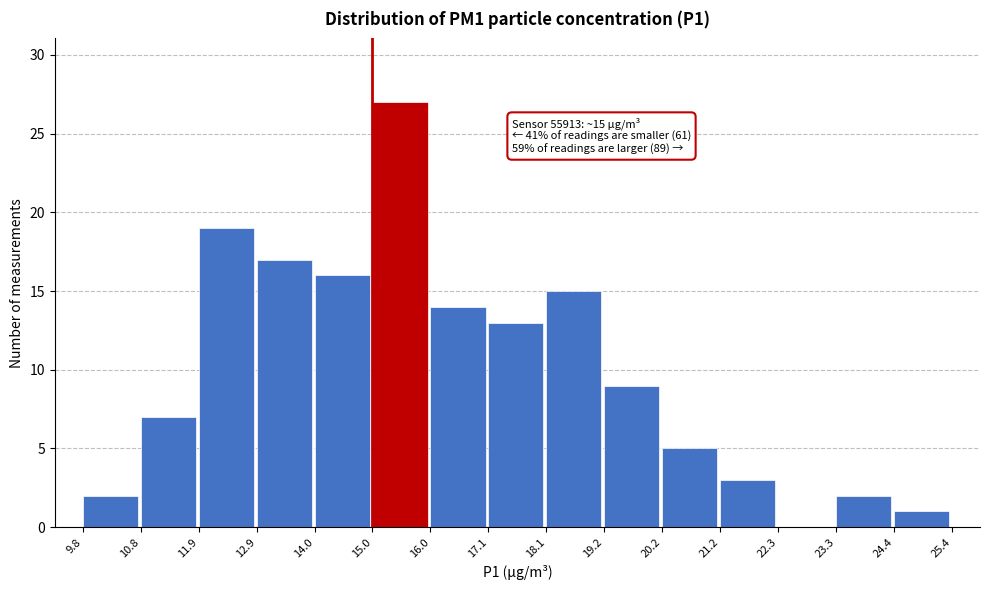

Which range on the x-axis has the tallest bar?

15.0 to 16.0